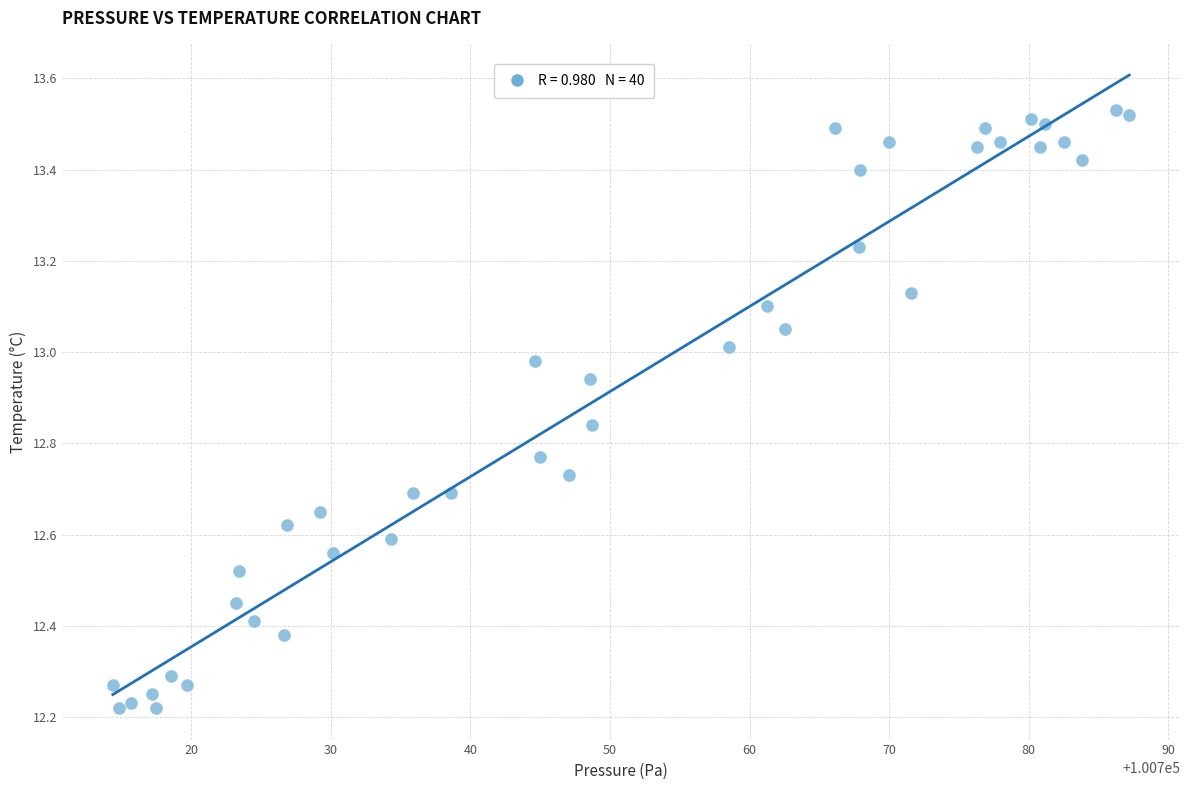

What is the range of X values (max minus min)?

72.8